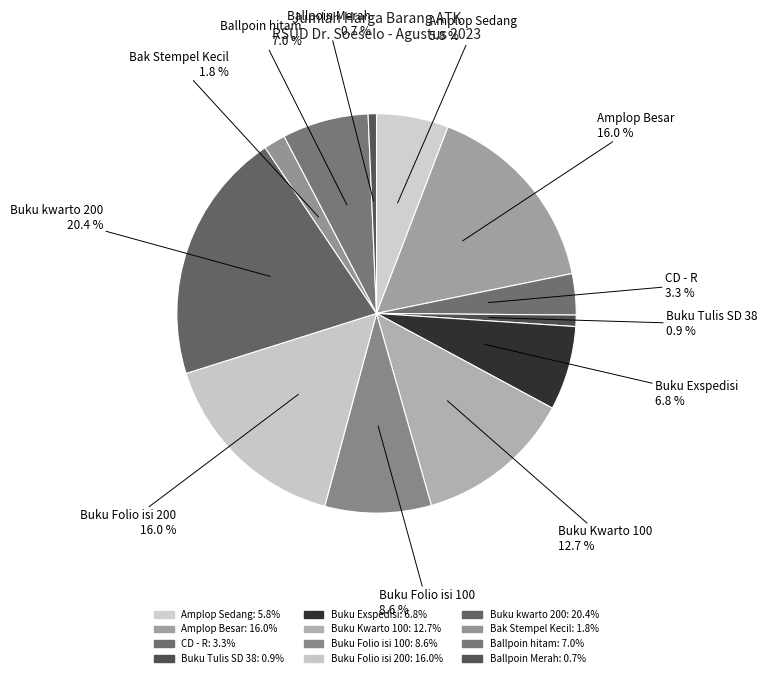

The Buku Tulis SD 38 slice represents 7% of the pie. True or false?

False